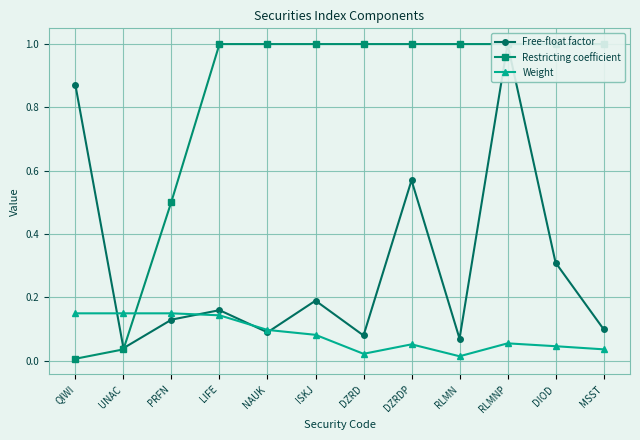

True or false: Weight has a value of 0.2 at LIFE.

False